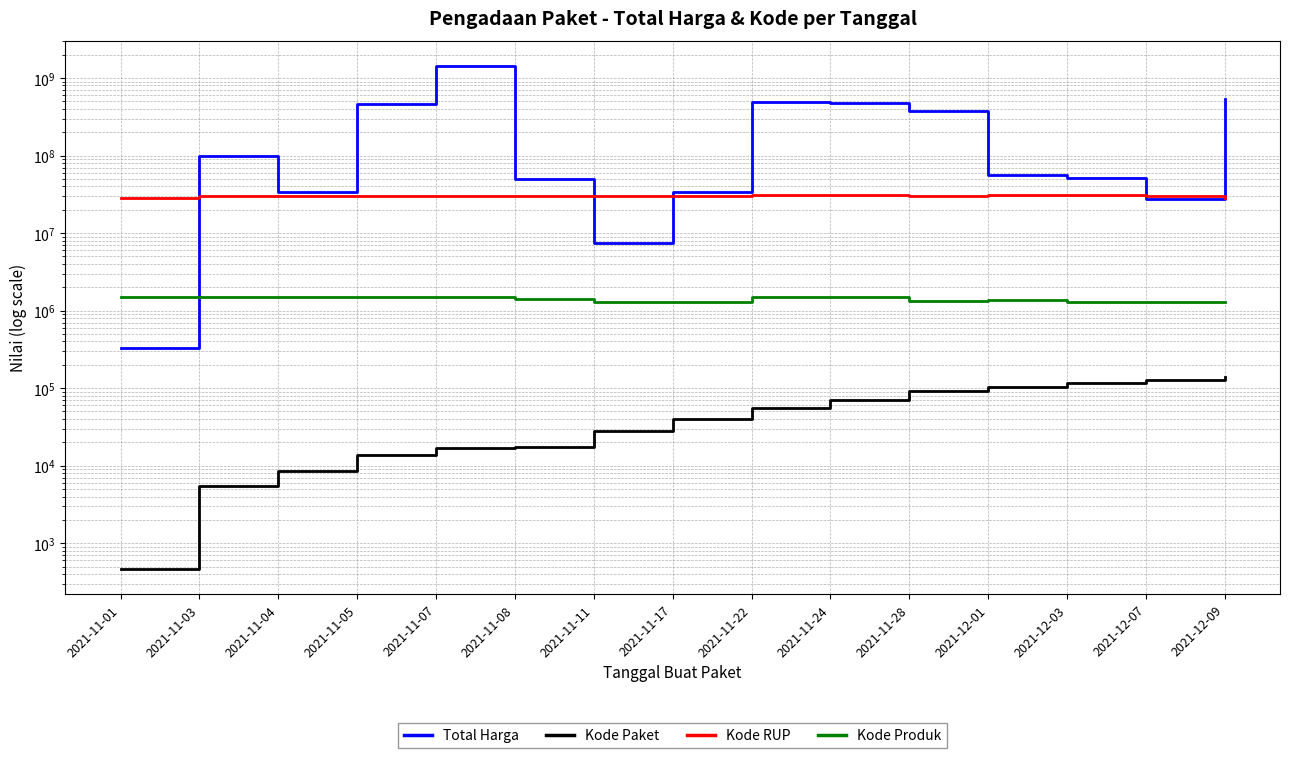

What is the label of the 11th point from the right?

2021-11-07